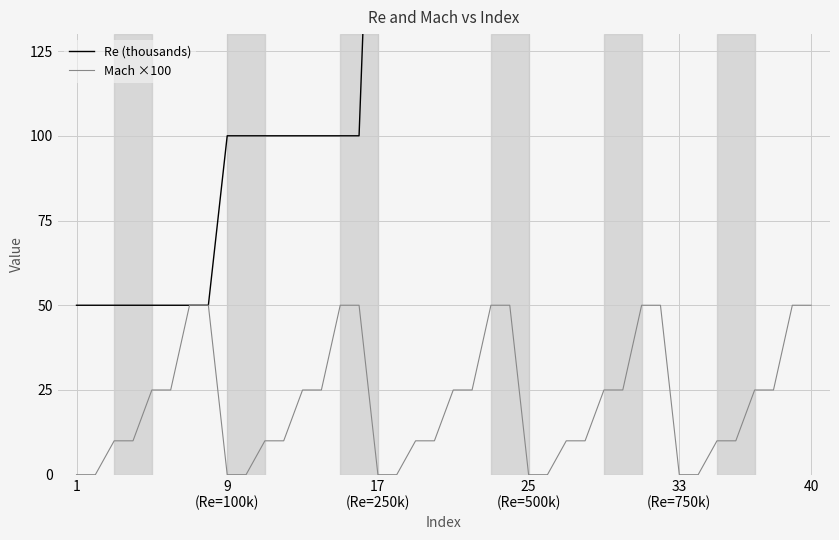

How many Mach ×100 values are between 10 and 50?

30